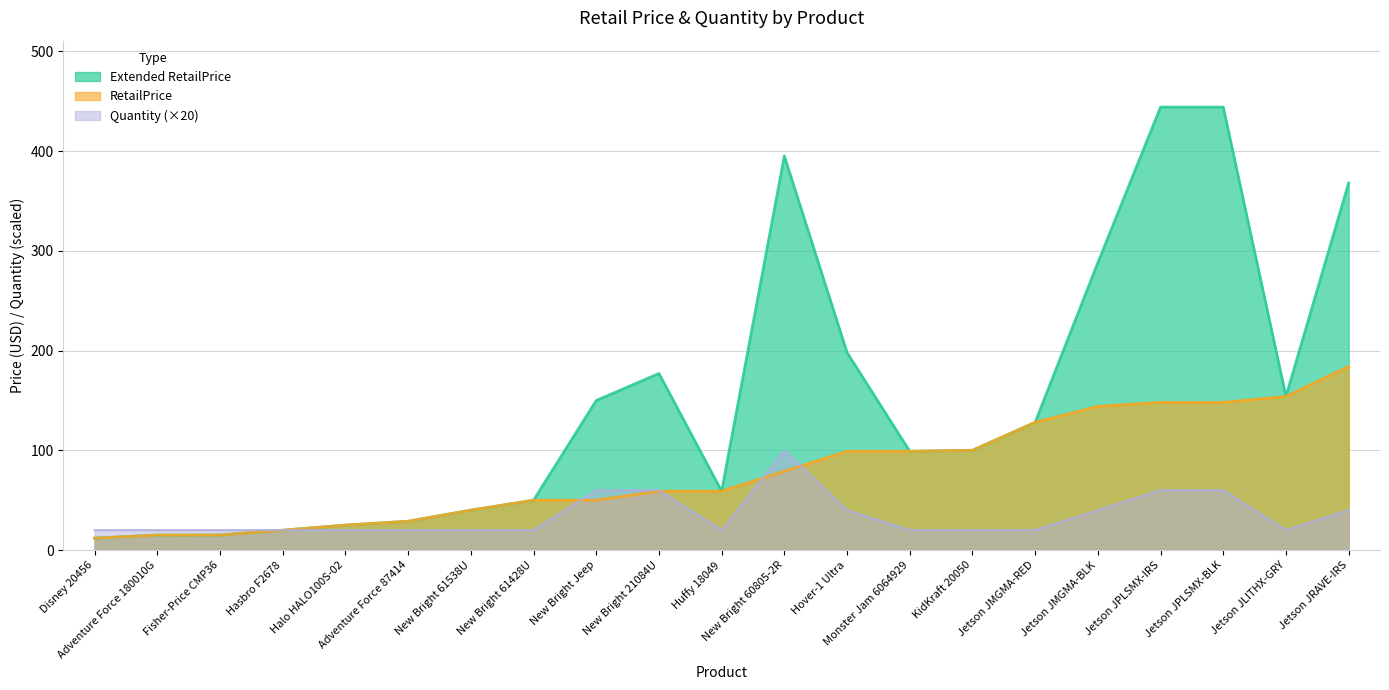

What is the highest value of the Extended RetailPrice series?

444.0